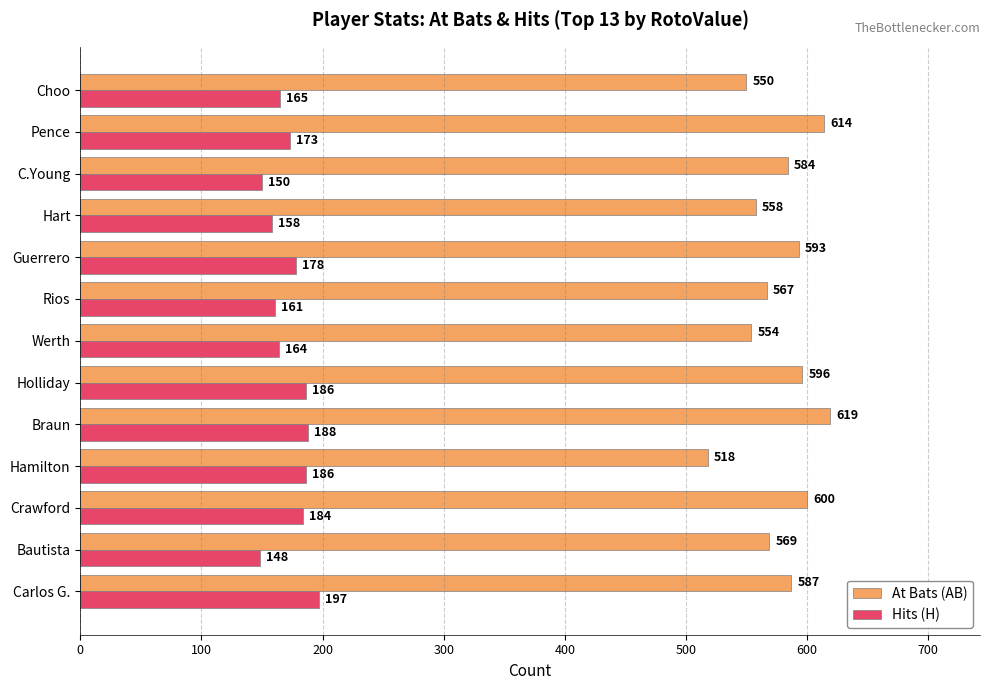

Is it true that Hits (H) equals 62 at Rios?

False